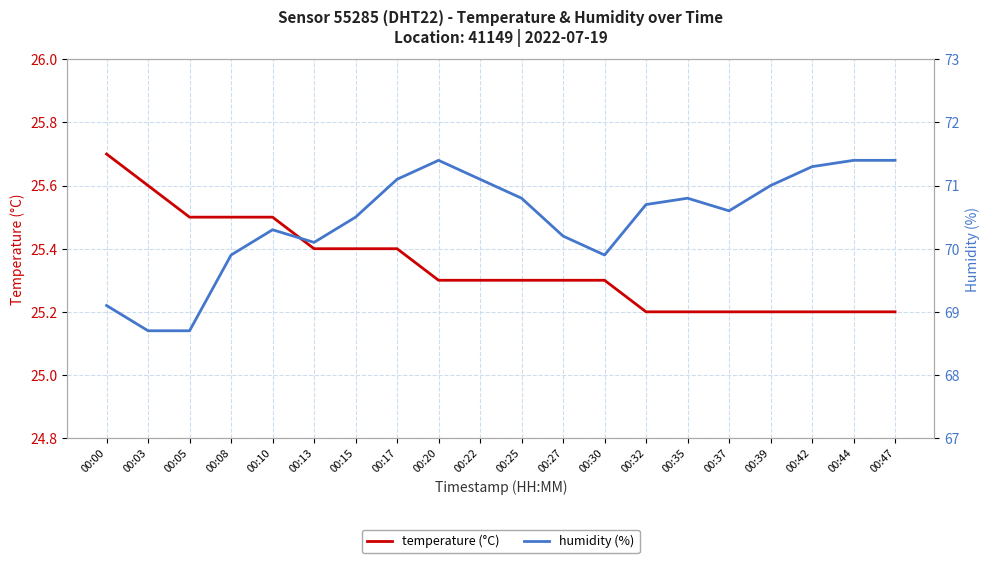

Which series changed the most between 00:05 and 00:13?

humidity (%)